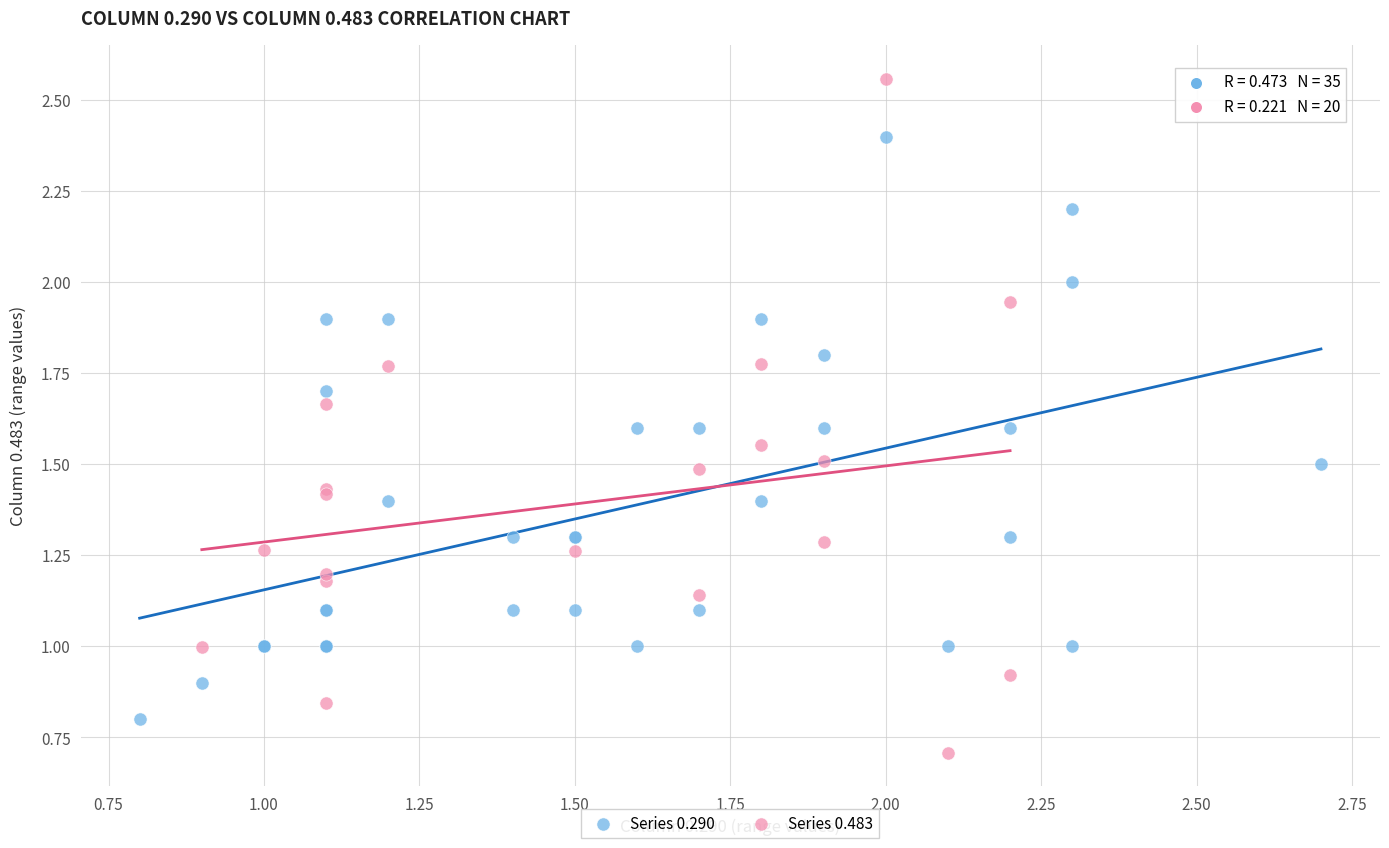

Which series contains the lowest Y value?

Series 0.483